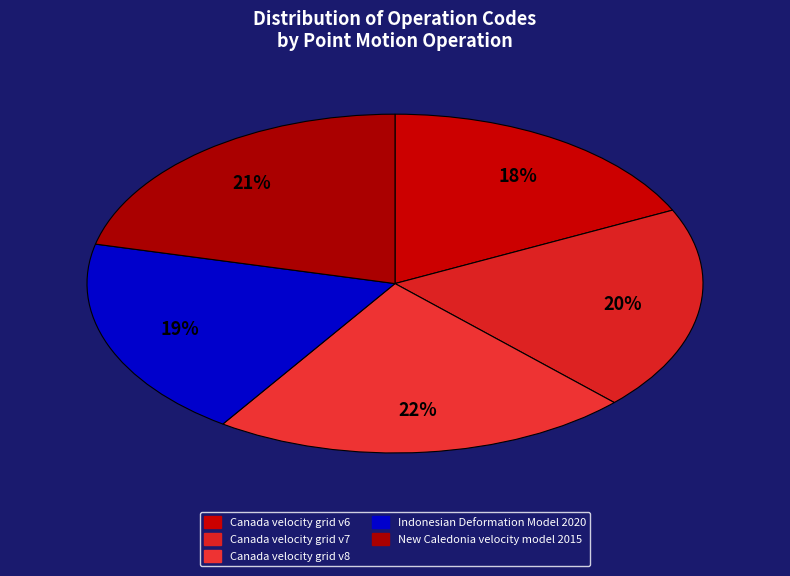

To the nearest percent, what is the difference between the Canada velocity grid v6 and New Caledonia velocity model 2015 slice percentages?

3%